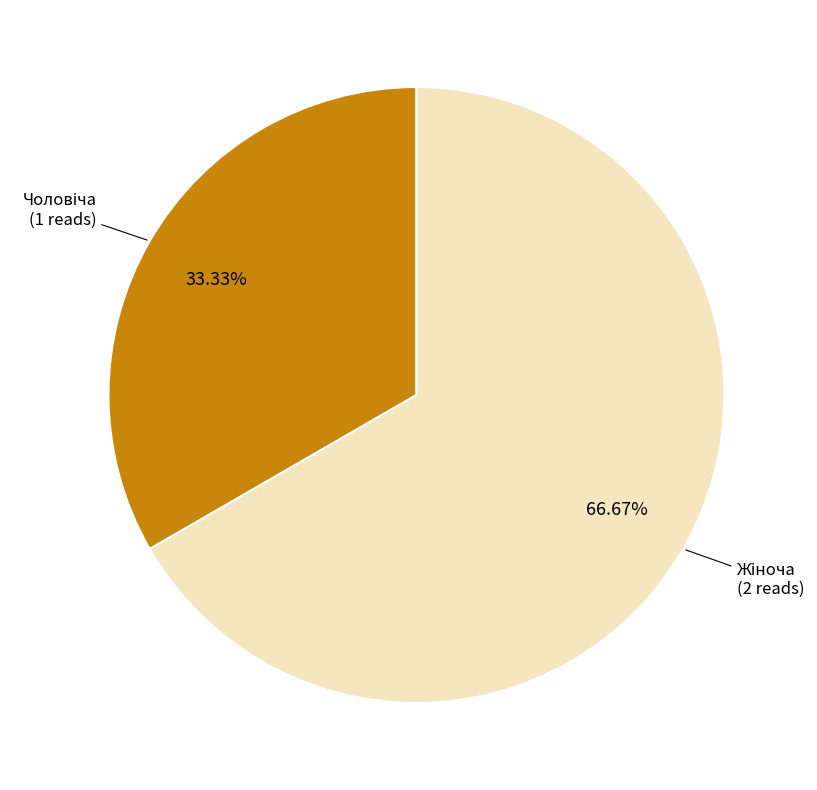

How many slices are in this pie chart?

2